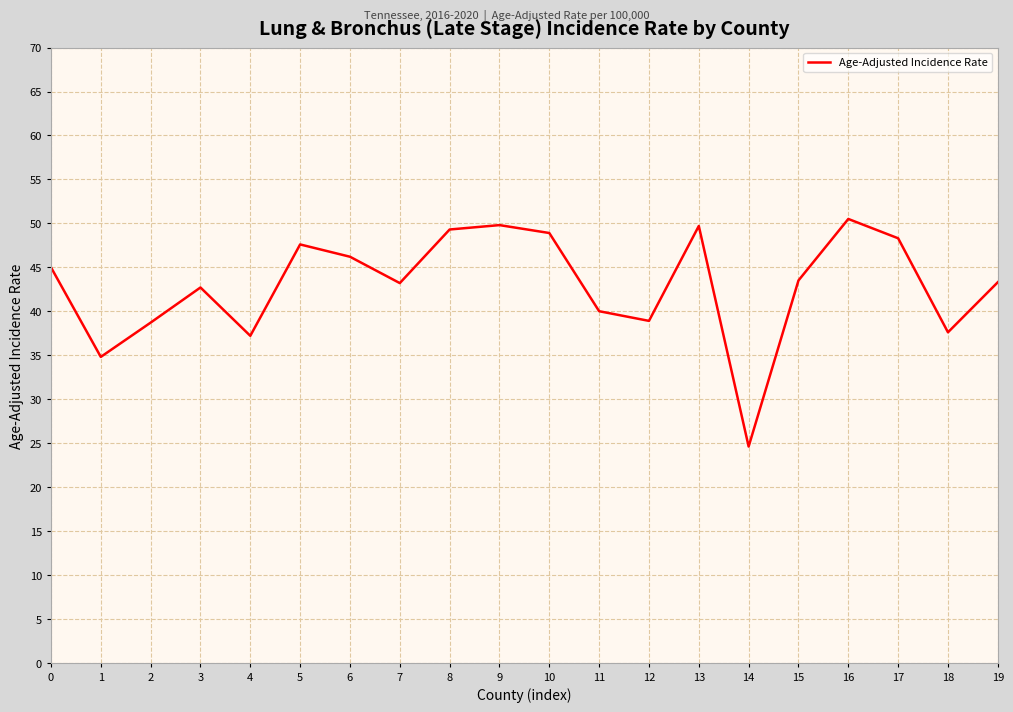

What is the change in value from 4 to 19?

+6.1